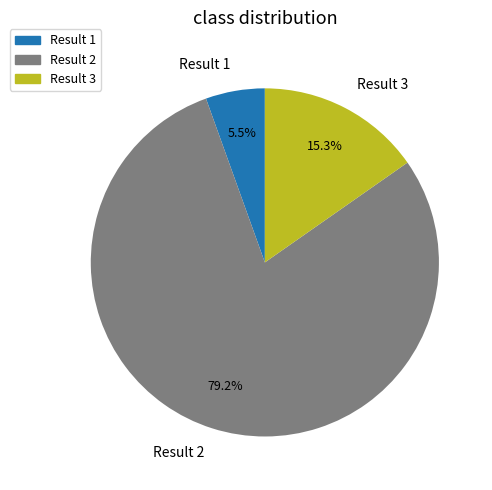

Count the number of slices in the pie.

3